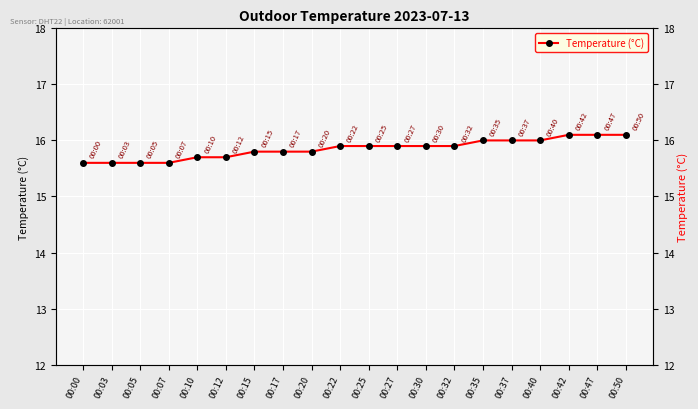

What is the change in value from 00:03 to 00:25?

+0.3